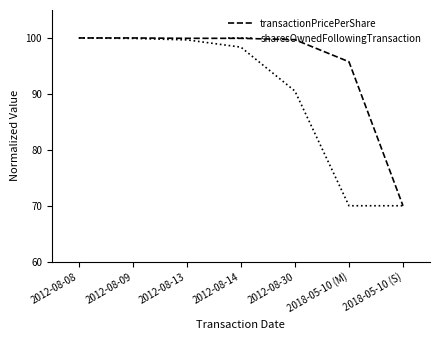

The value of sharesOwnedFollowingTransaction at 2012-08-14 is 67.2. True or false?

False